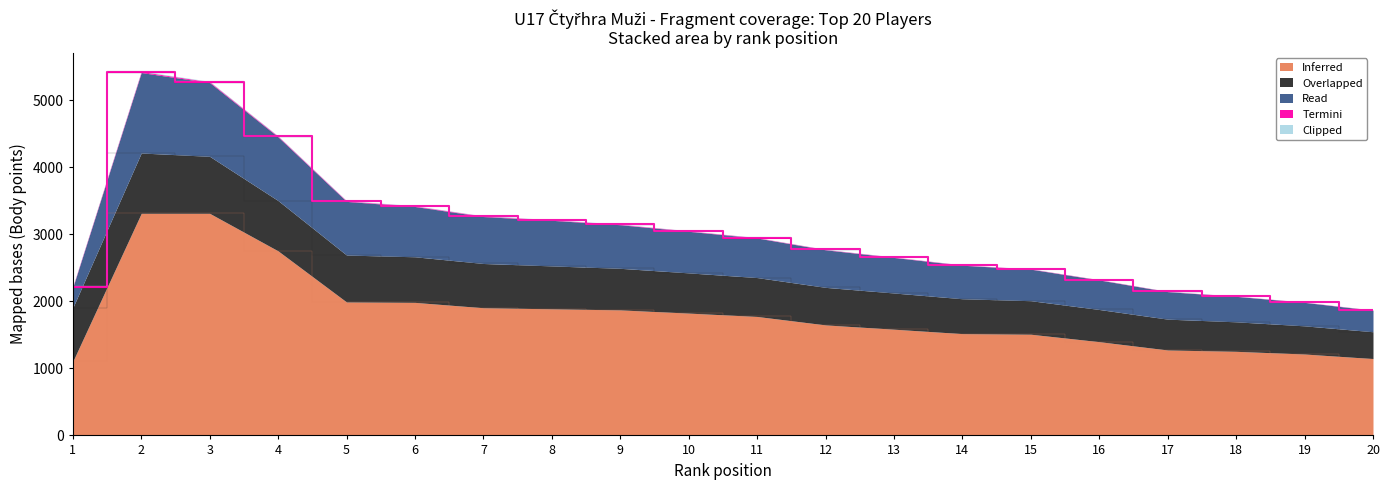

Where is the first local maximum for Termini?

2